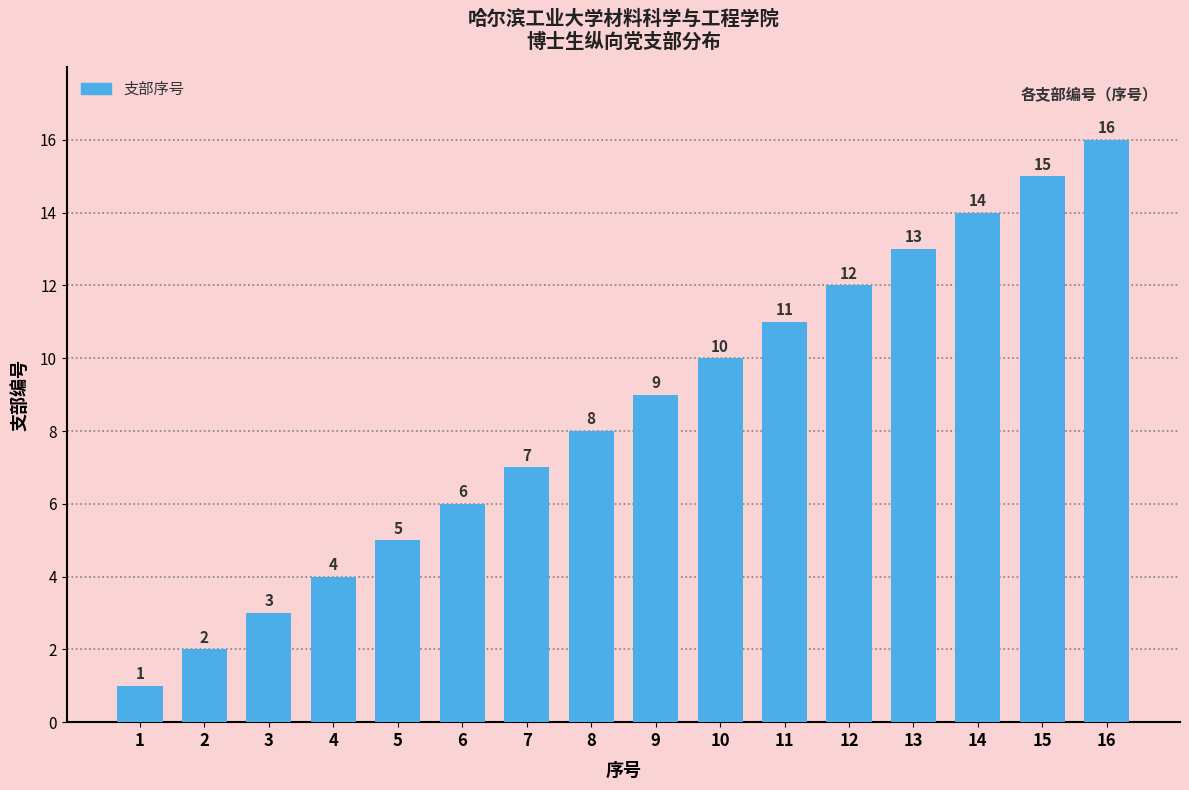

Approximately how many times larger is the value at 2 compared to 14?

0.1